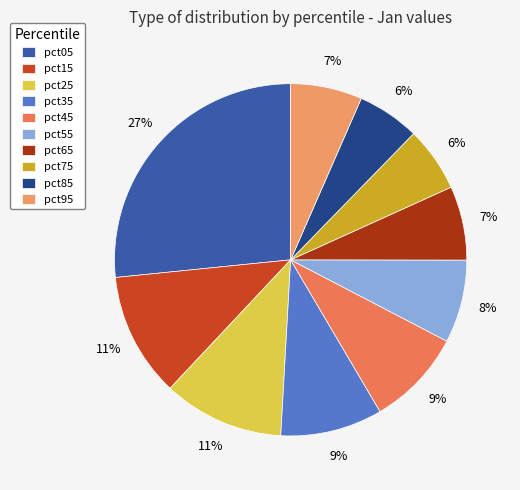

Which slice is the largest?

pct05